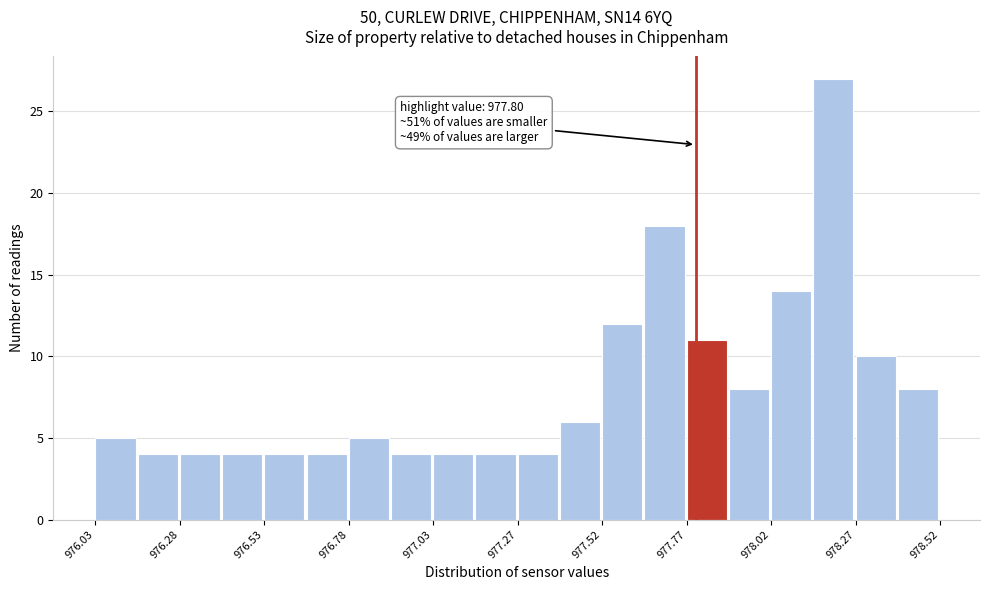

Around what value on the x-axis is the tallest bar? Give the approximate position of its centre, as read against the axis.

978.20